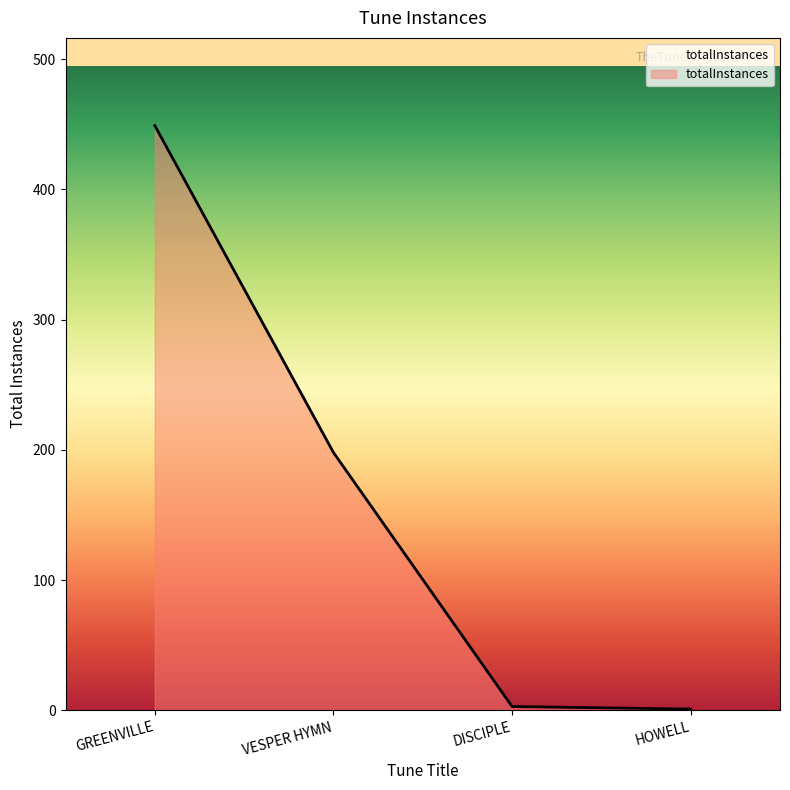

Is it true that the value at VESPER HYMN is 198?

True